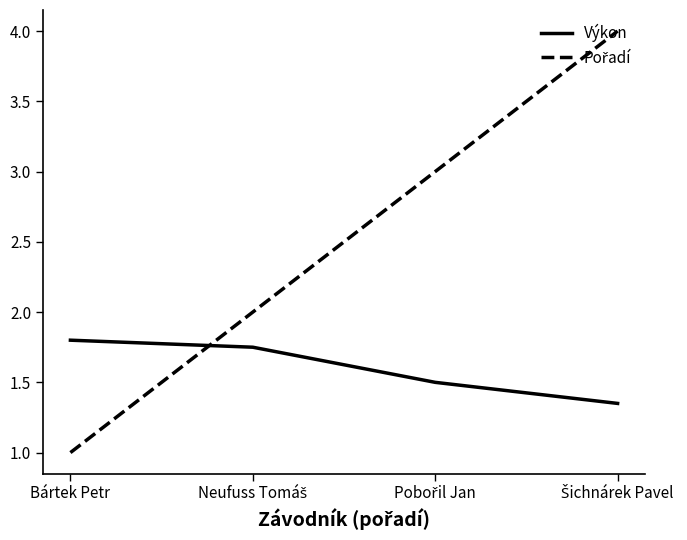

What is the average value of the Výkon series?

1.6